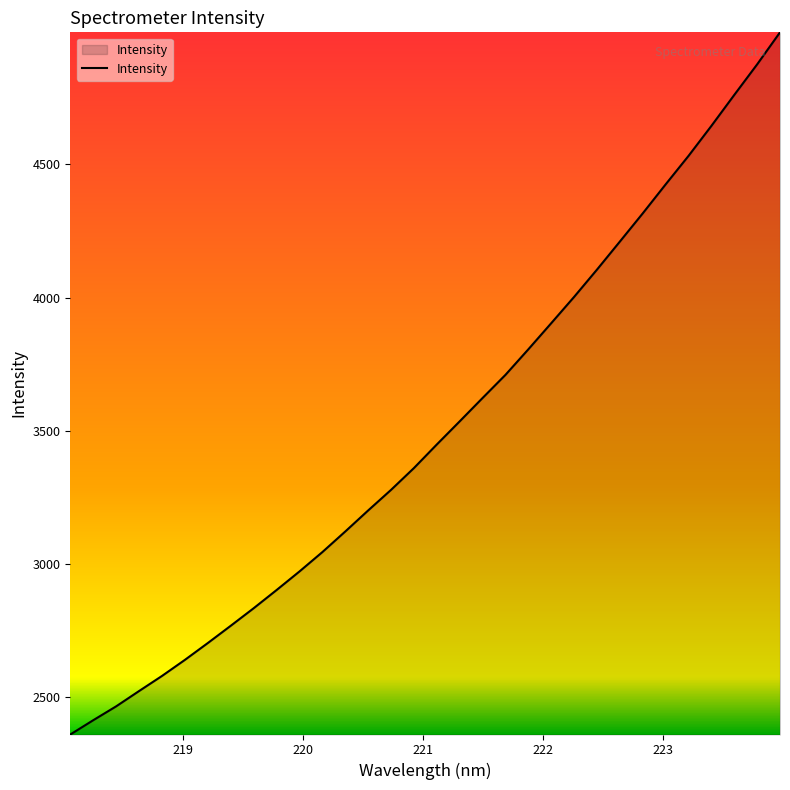

Count the number of data series in this chart.

1